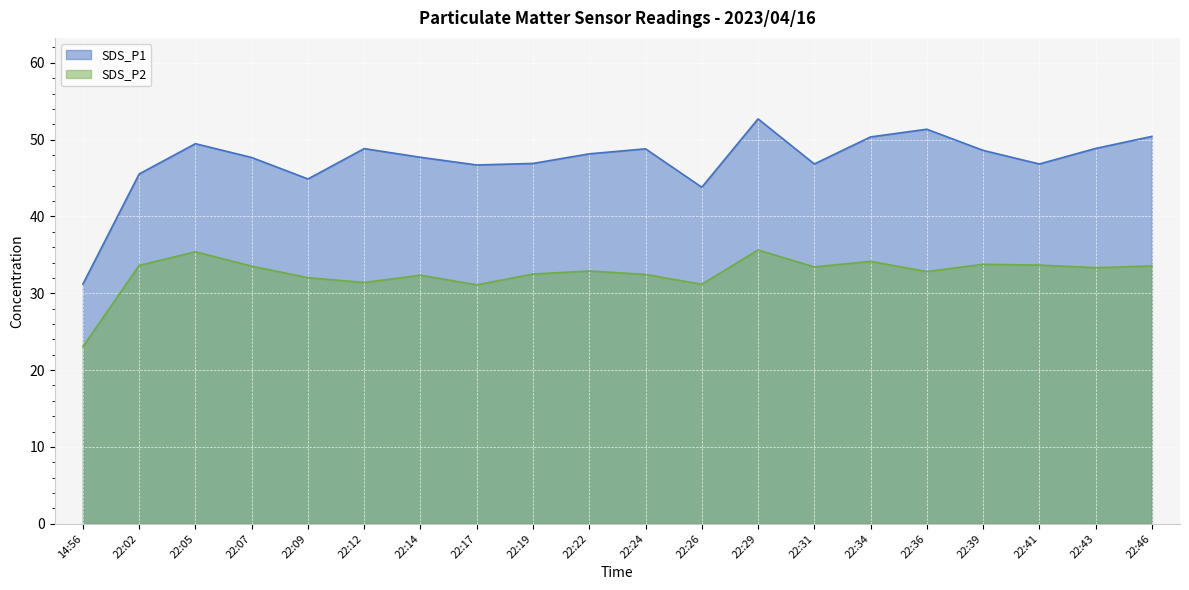

What is the approximate value of SDS_P2 at 22:02?

33.6